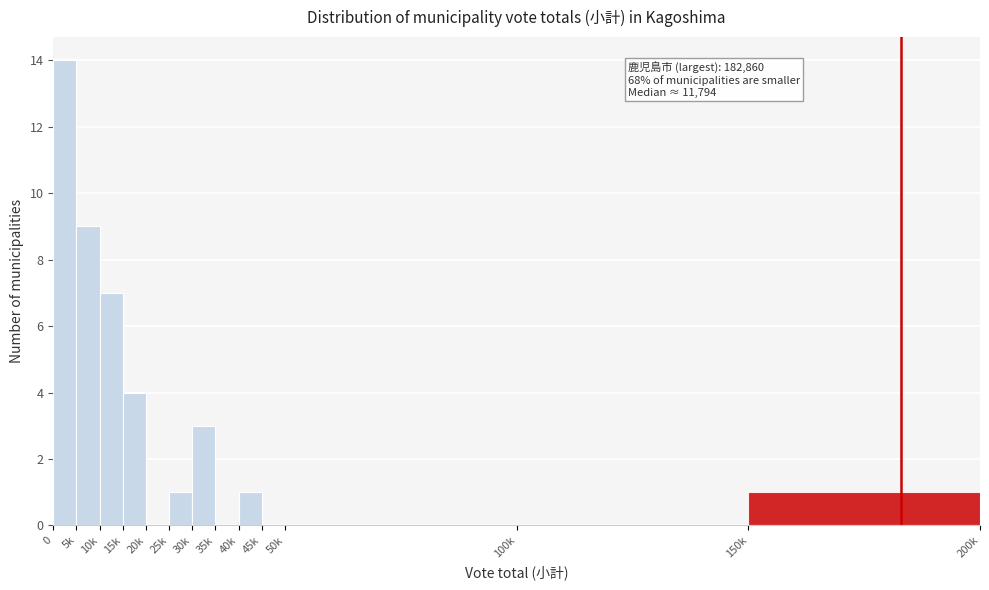

Reading left to right, what are all the values shown in this chart?

0=14	5k=9	10k=7	15k=4	20k=0	25k=1	30k=3	35k=0	40k=1	45k=0	50k=0	100k=0	150k=1